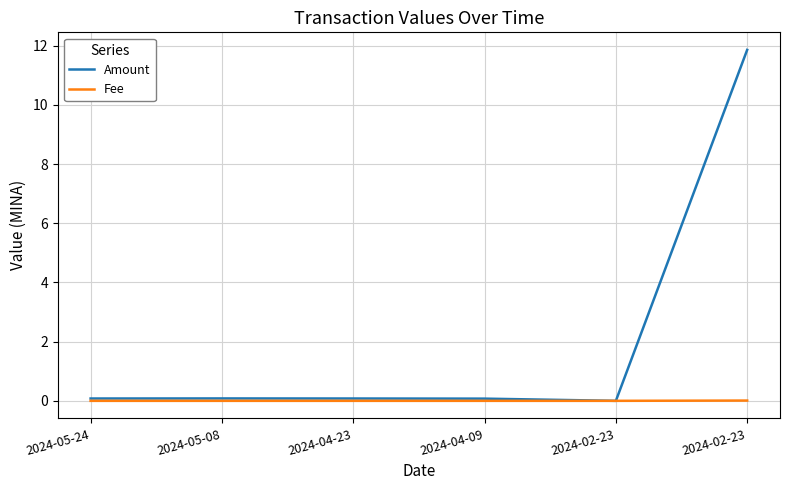

List the series in order of their peak value, lowest first.

Fee, Amount